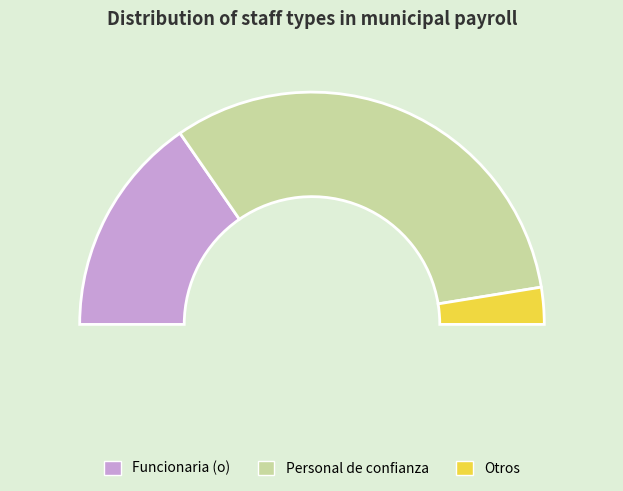

Does Personal de confianza account for over 50% of the chart?

Yes